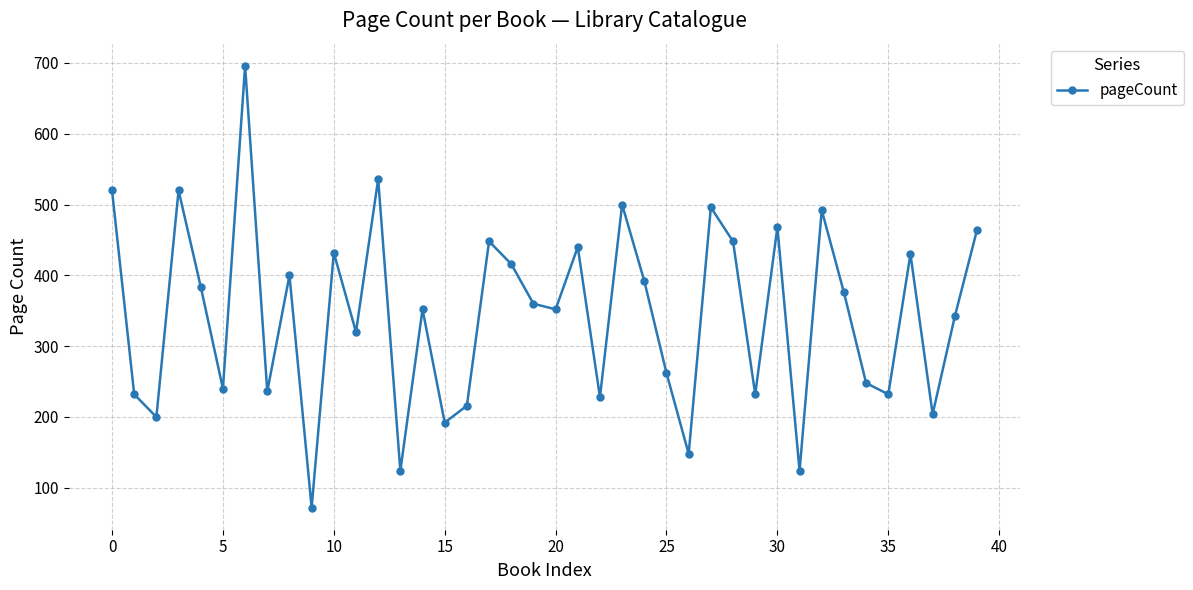

What is the difference between the maximum and minimum values?

624